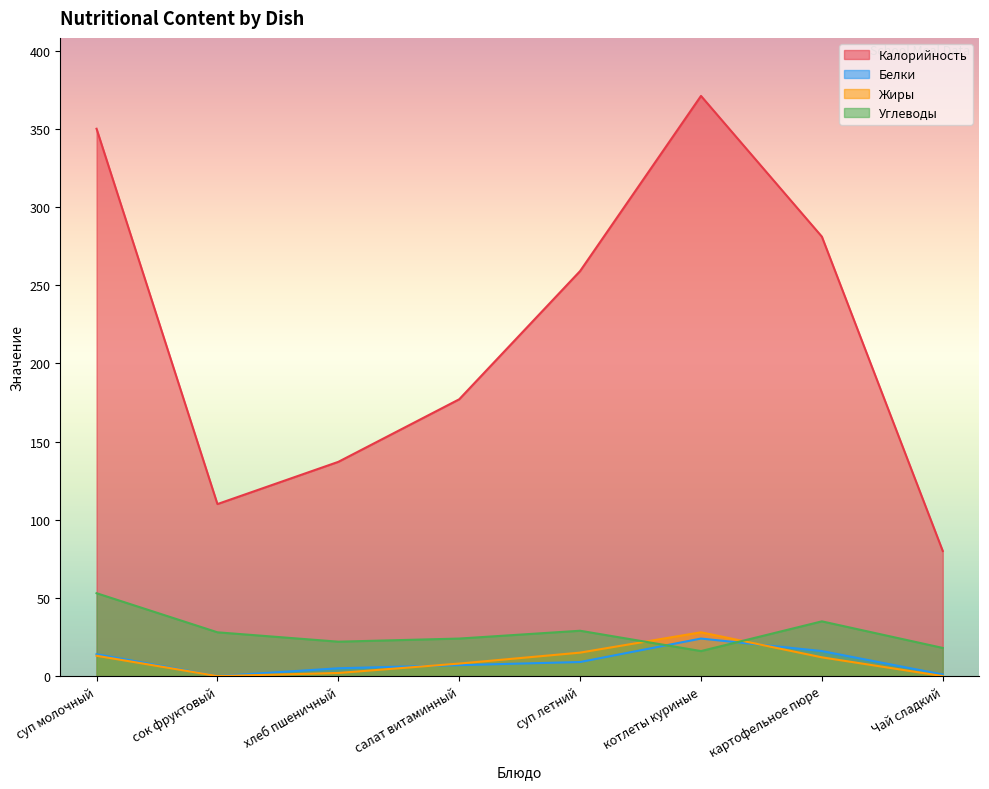

How many interior local peaks does the Жиры series have?

1